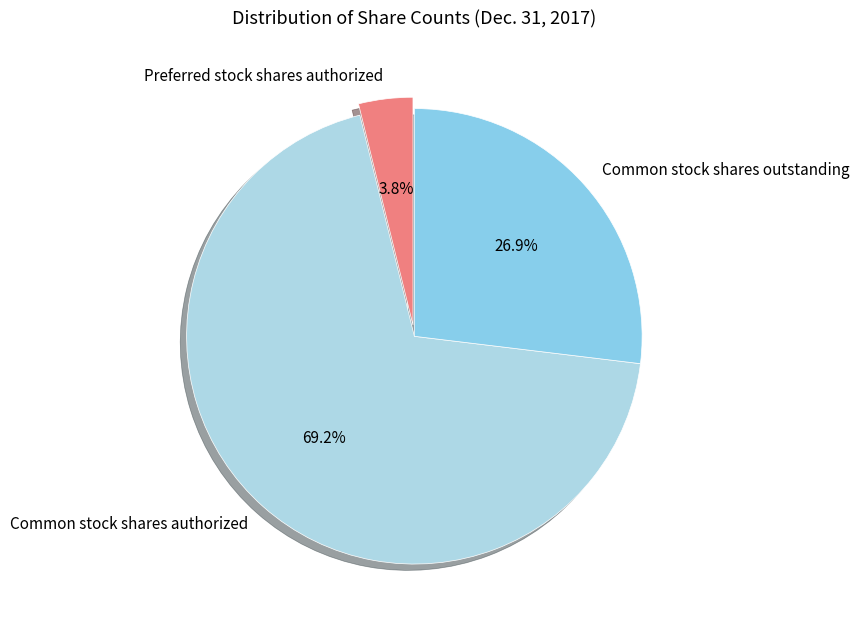

Approximately how many times larger is the value at Common stock shares authorized compared to Common stock shares outstanding?

2.6